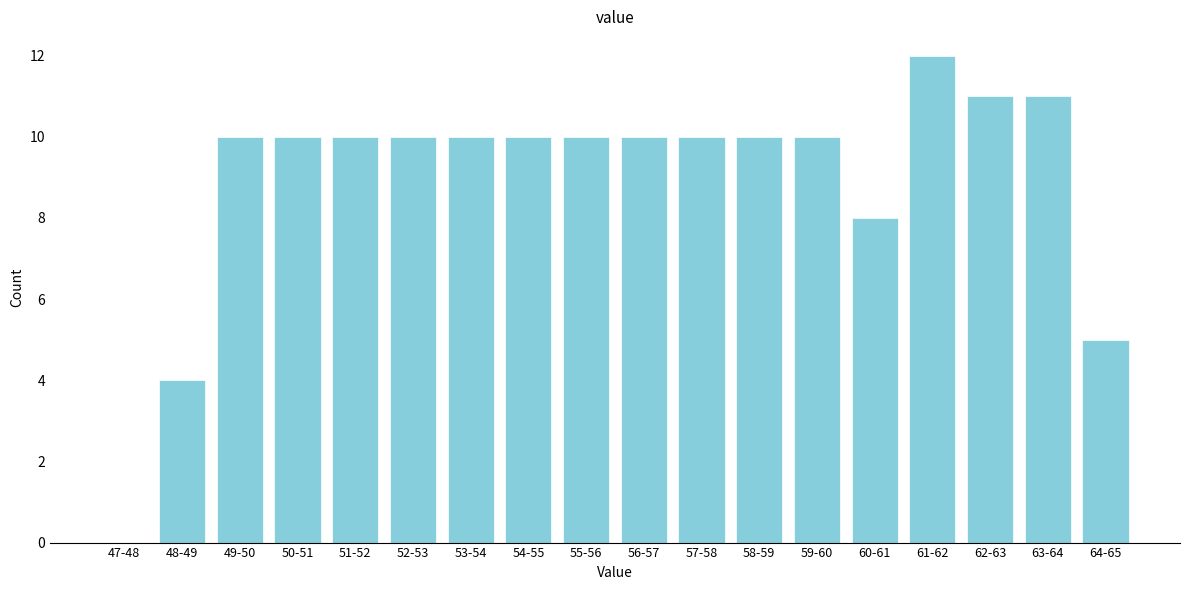

Reading left to right, extract all data points from this chart.

47-48=0	48-49=4	49-50=10	50-51=10	51-52=10	52-53=10	53-54=10	54-55=10	55-56=10	56-57=10	57-58=10	58-59=10	59-60=10	60-61=8	61-62=12	62-63=11	63-64=11	64-65=5